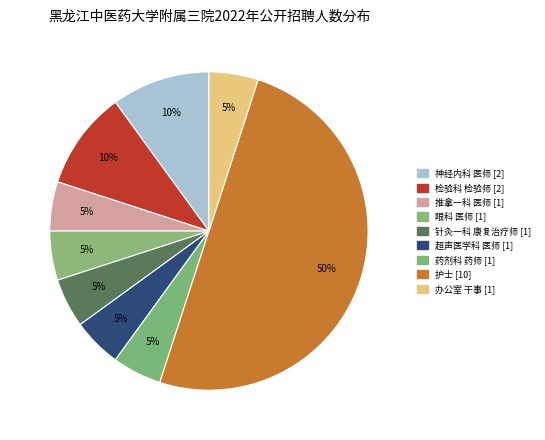

What percentage is the 检验科 检验师 slice, to the nearest percent?

10%